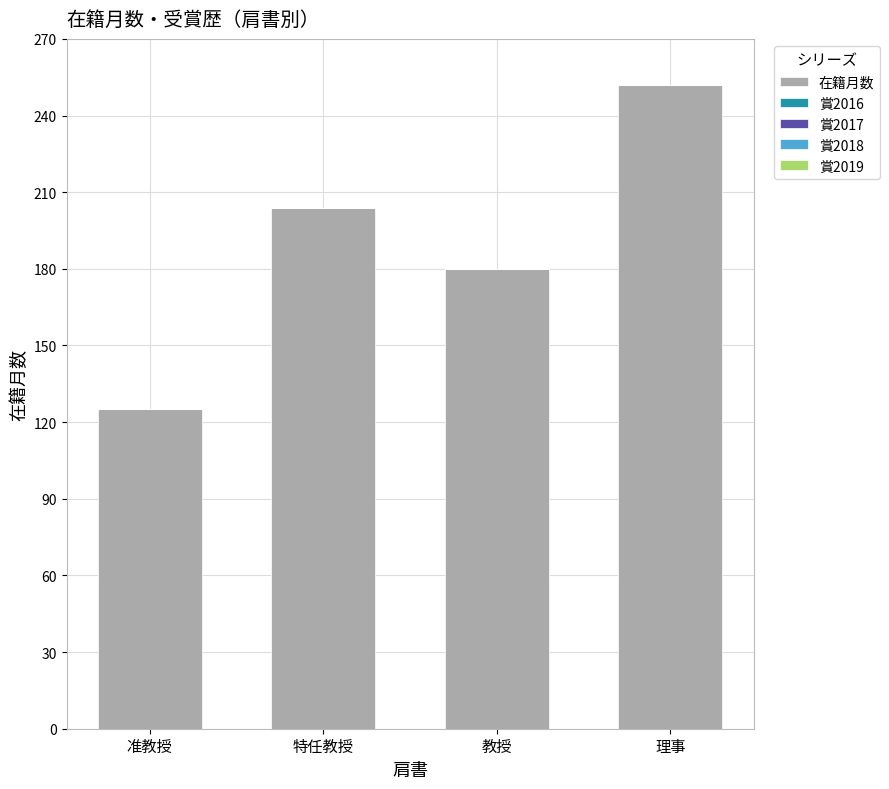

Which label corresponds to the smallest value in the chart?

准教授